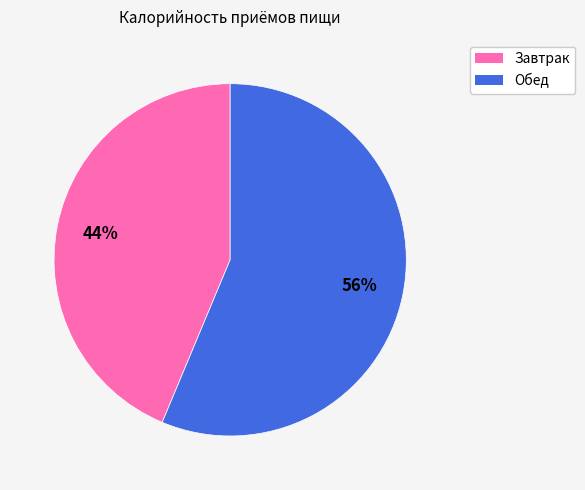

Approximately how many times larger is the value at Обед compared to Завтрак?

1.3